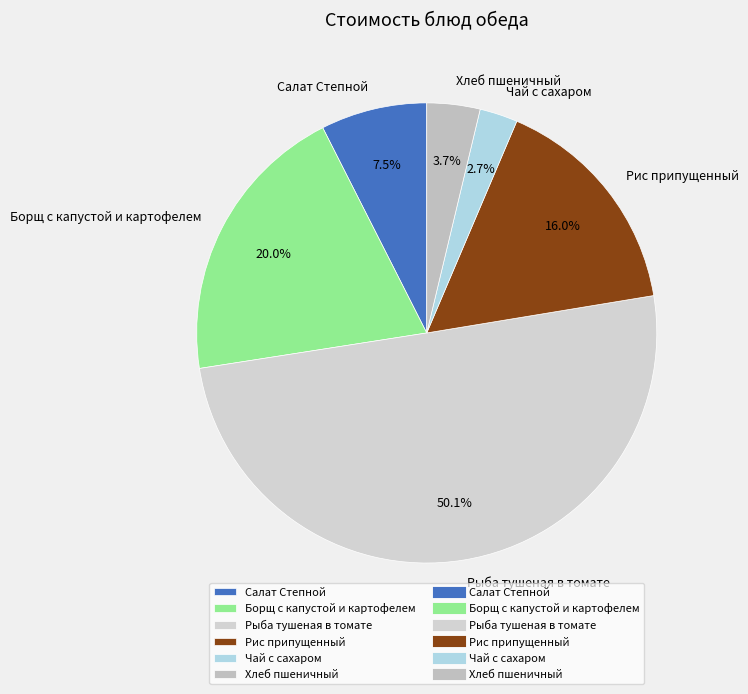

Does Салат Степной account for over 50% of the chart?

No